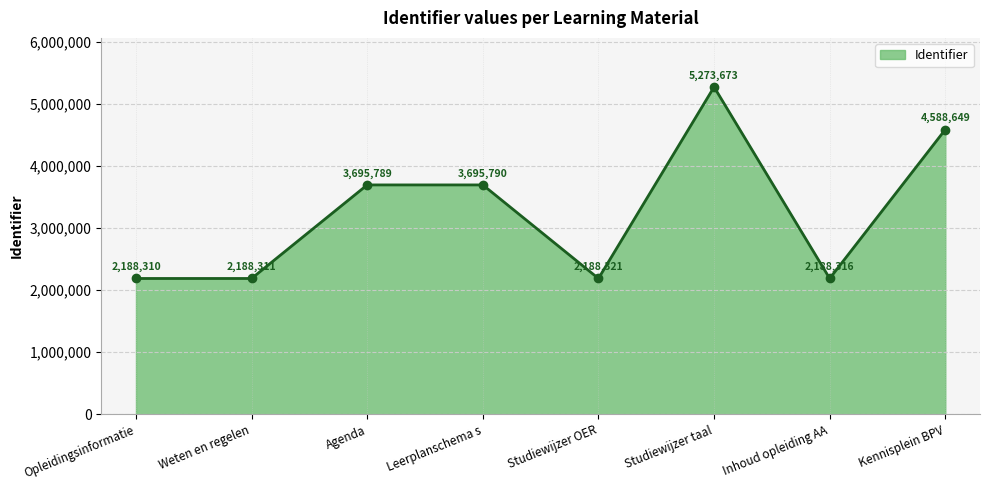

What is the ratio of the value at Kennisplein BPV to the value at Leerplanschema s?

1.2